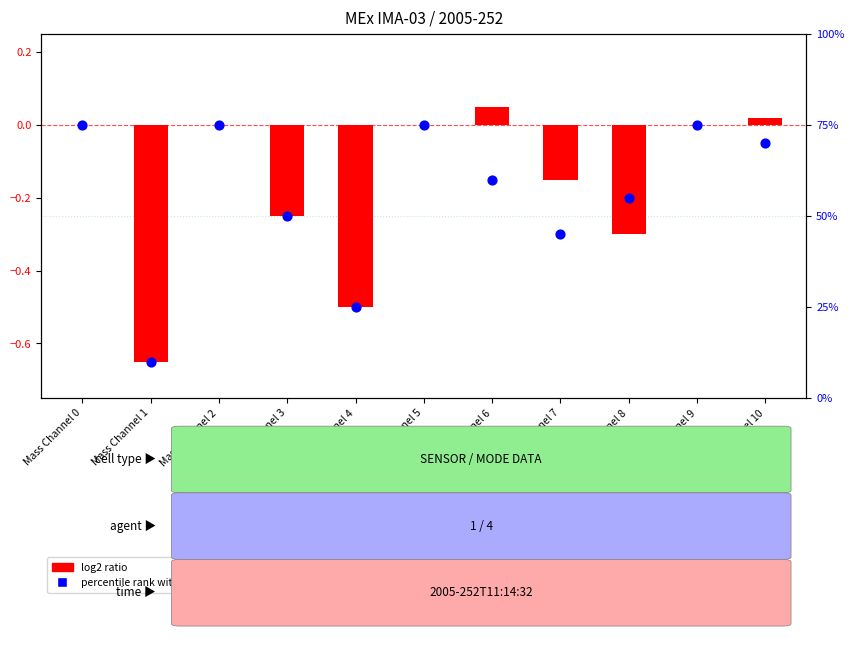

Which series reaches the maximum Y coordinate?

percentile rank within the sample